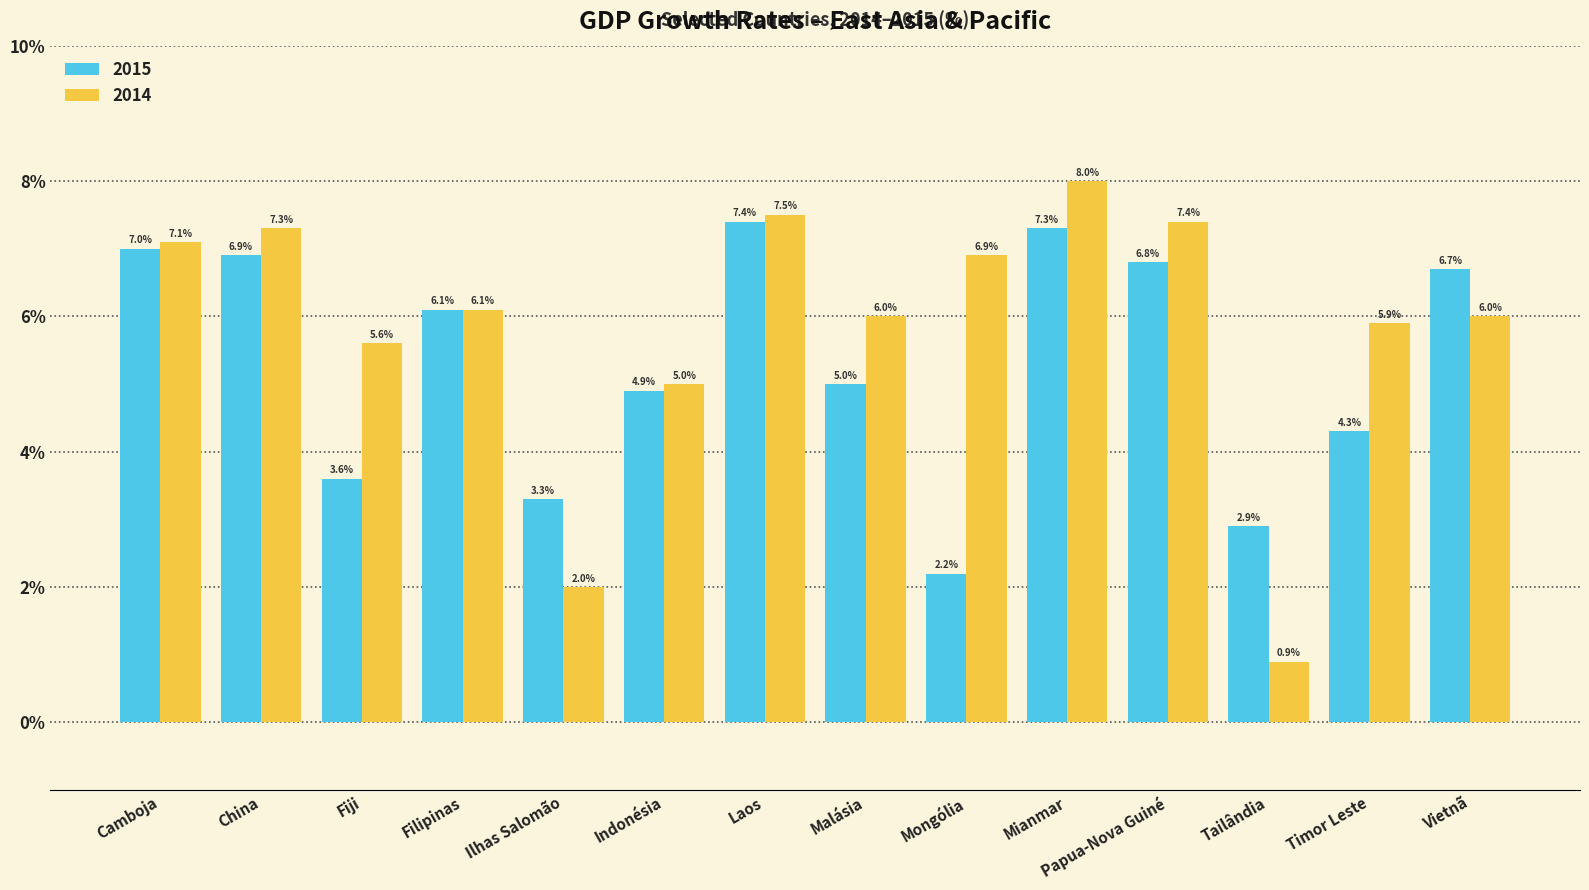

What is the label of the 8th bar from the right?

Laos